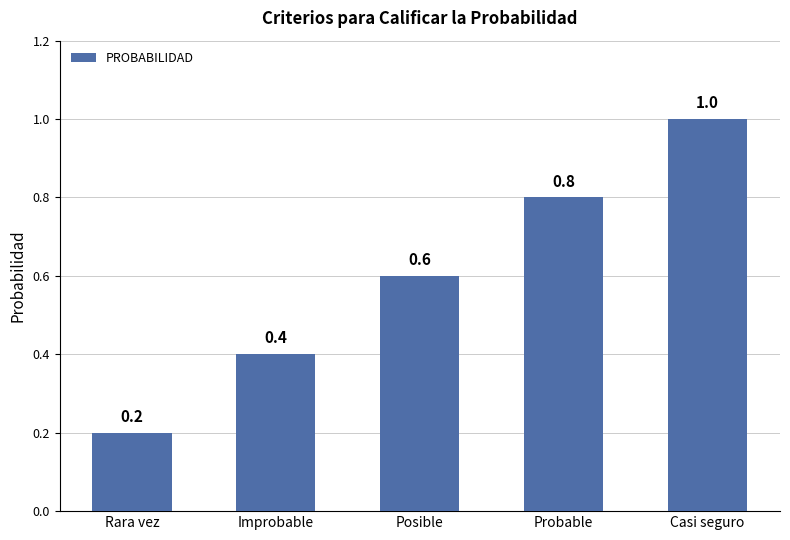

What is the greatest value displayed?

1.0